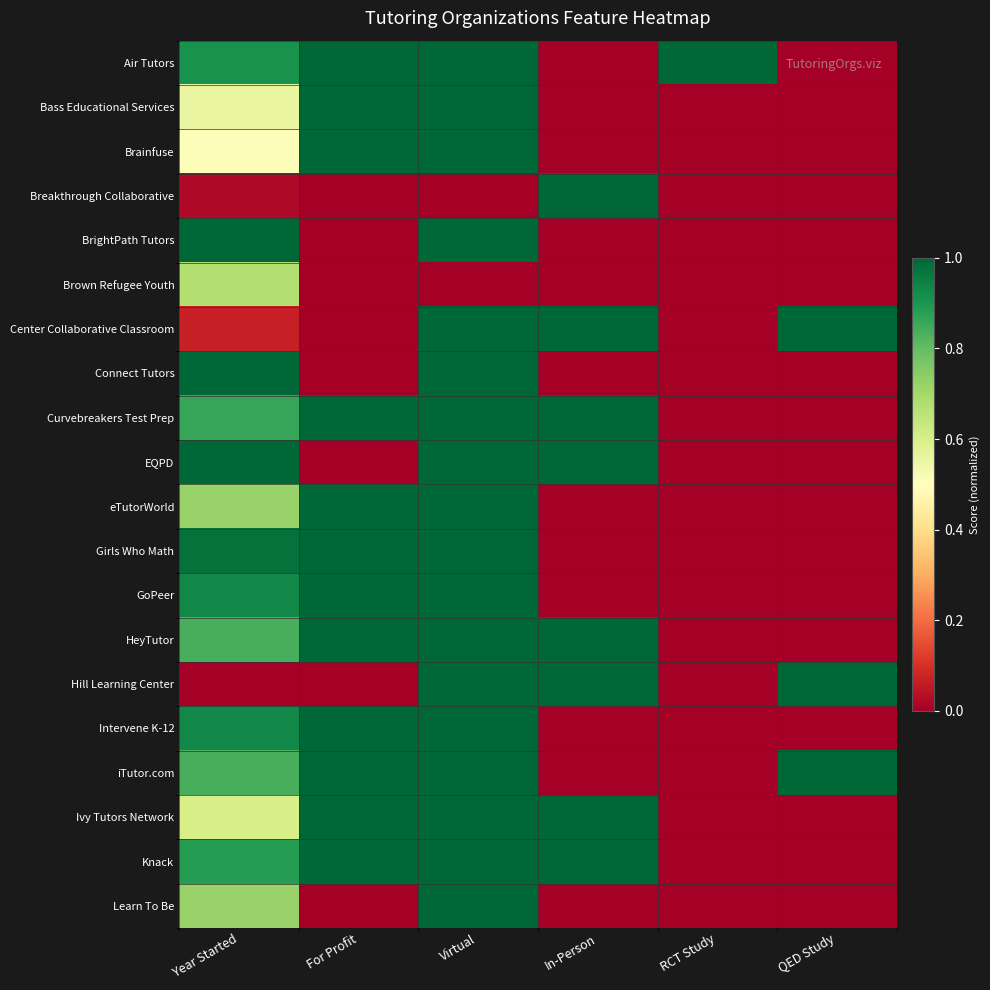

Which category has the highest value across all series?

For Profit